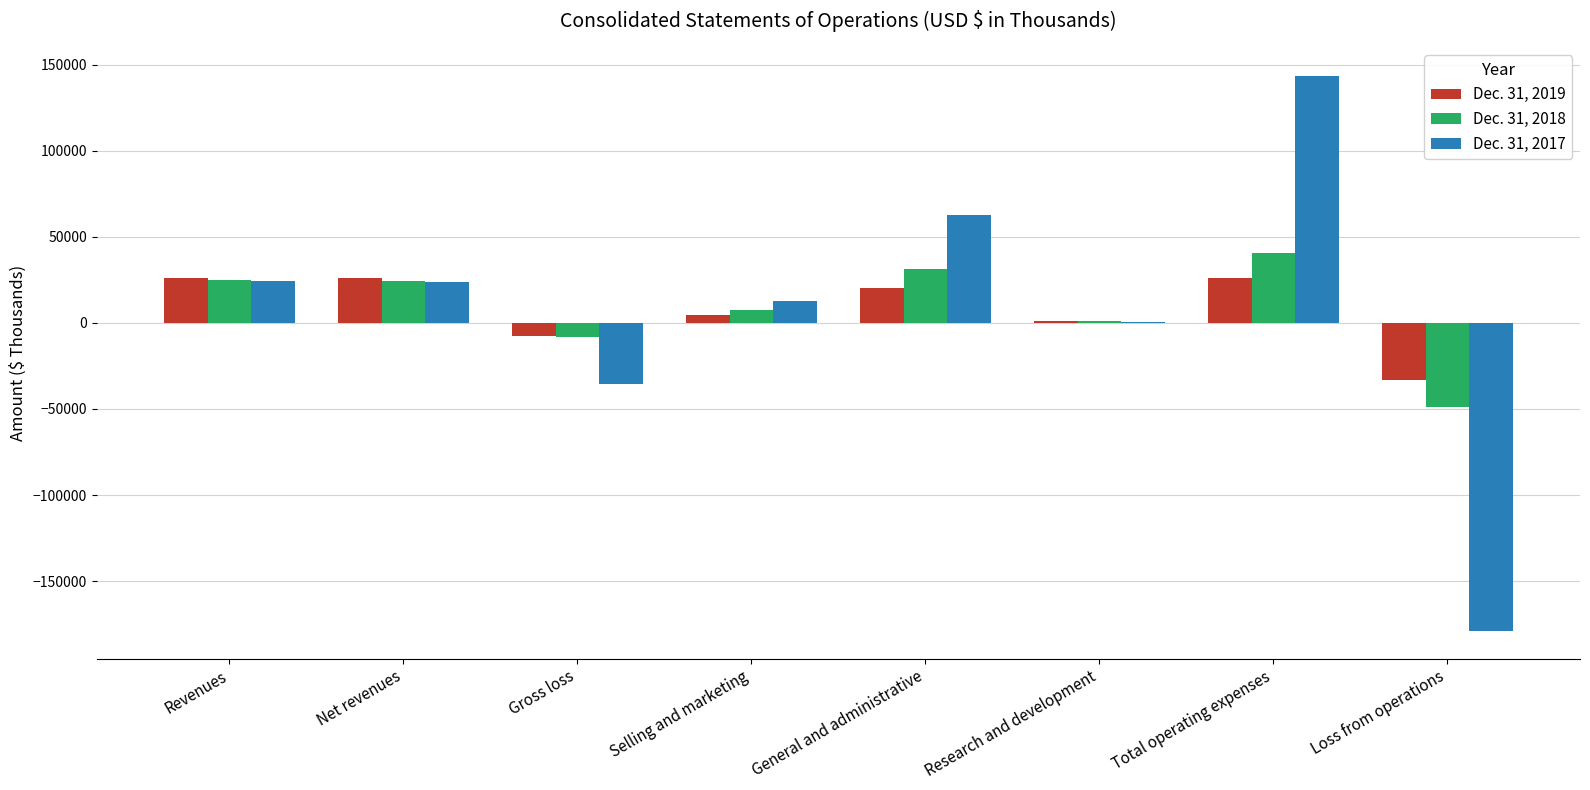

What is the maximum value shown in the chart?

143596